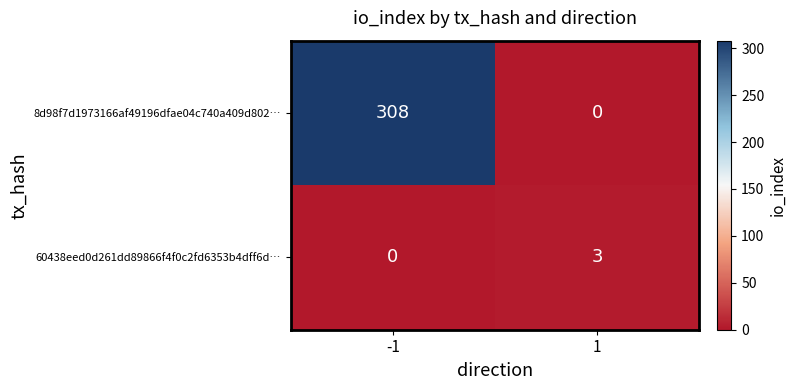

What is the difference between the maximum and minimum values in the 8d98f7d1973166af49196dfae04c740a409d802… series?

308